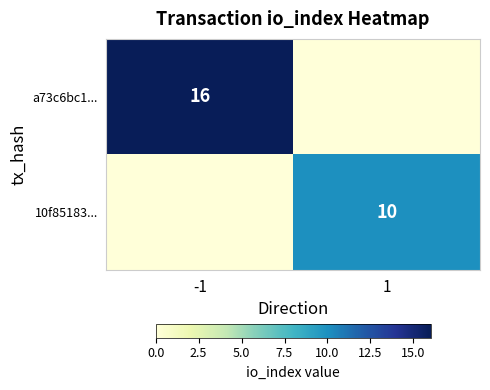

Is it true that 10f85183... equals 16 at 1?

False